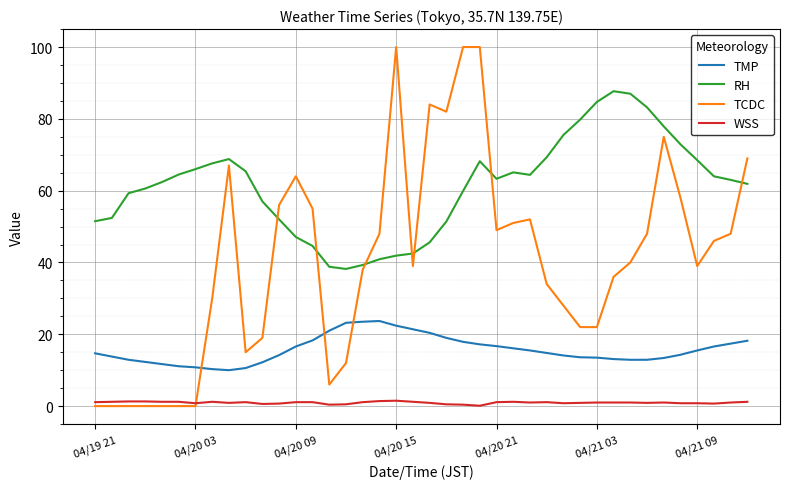

True or false: RH and WSS cross at least once.

False